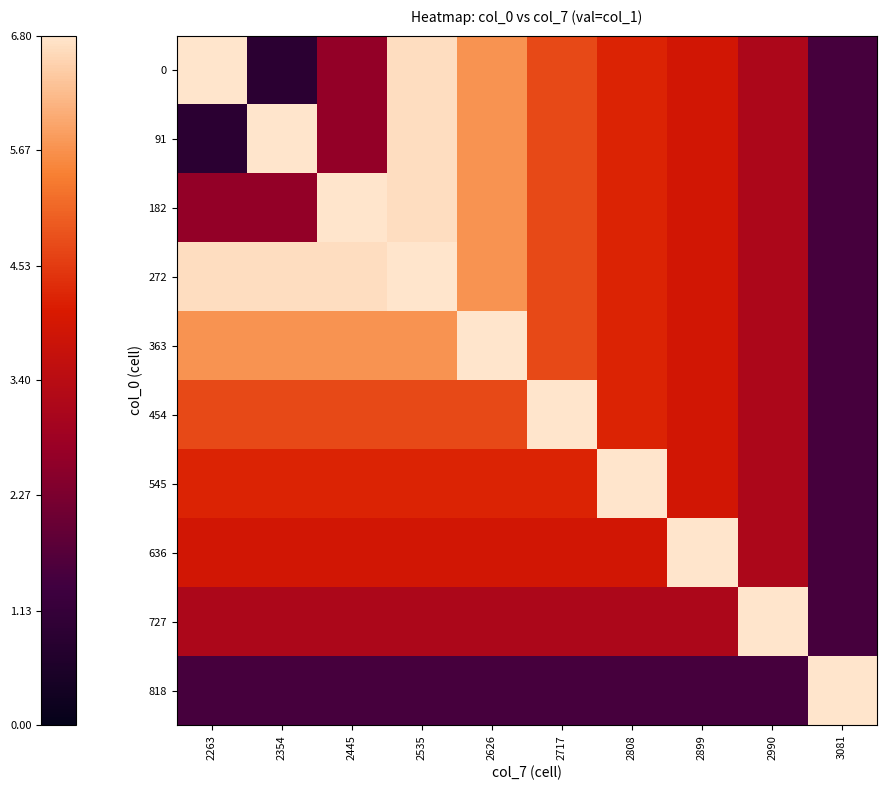

What is the total value across all series at 2808?

40.6